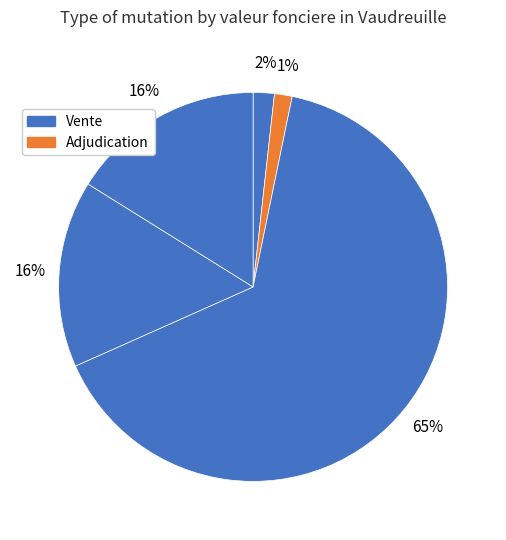

To the nearest percent, what is the average slice percentage?

20%